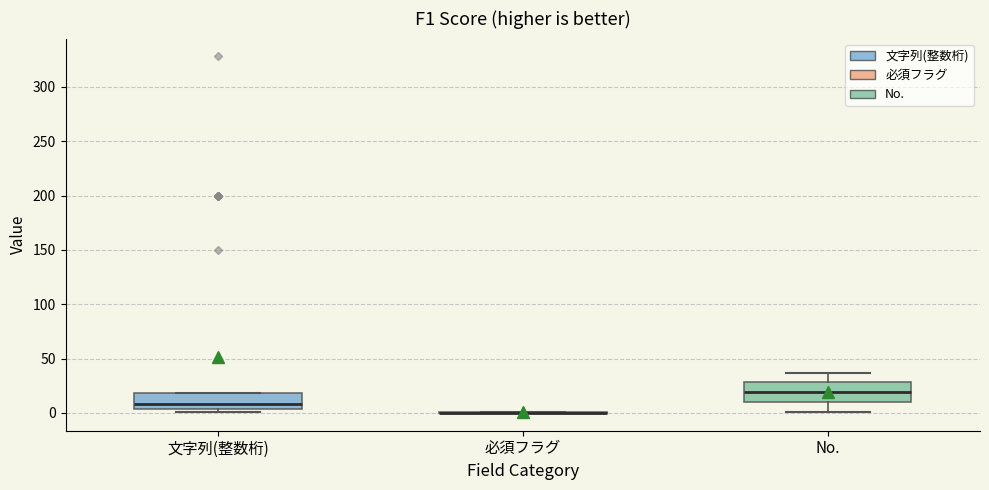

Where does the upper whisker of the box for No. end on the y-axis? The values are not printed on the chart, so give them approximately, as read against the axis.

35